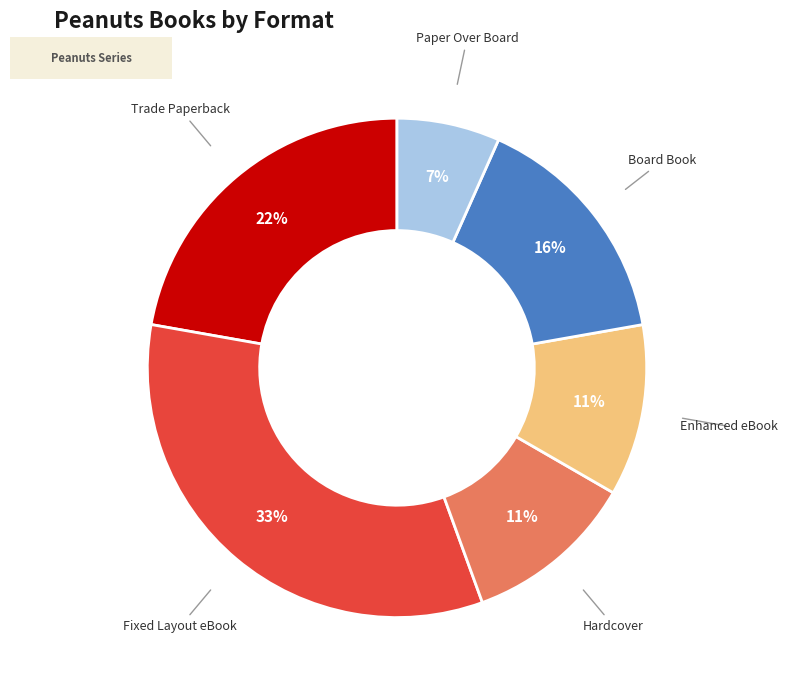

Combined, do Paper Over Board and Enhanced eBook account for over 50%?

No